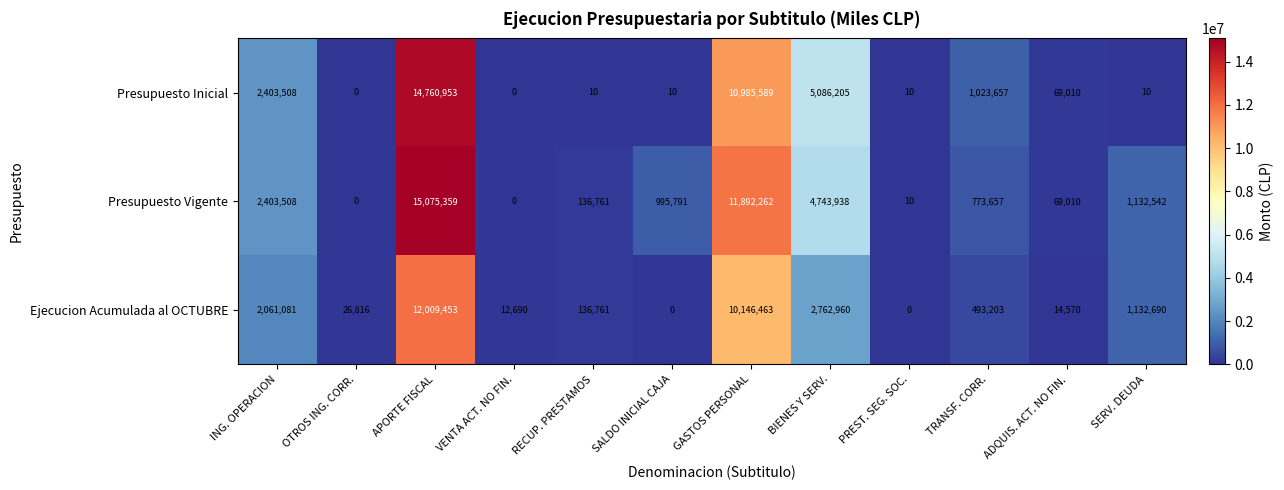

Which category has the highest value across all series?

APORTE FISCAL